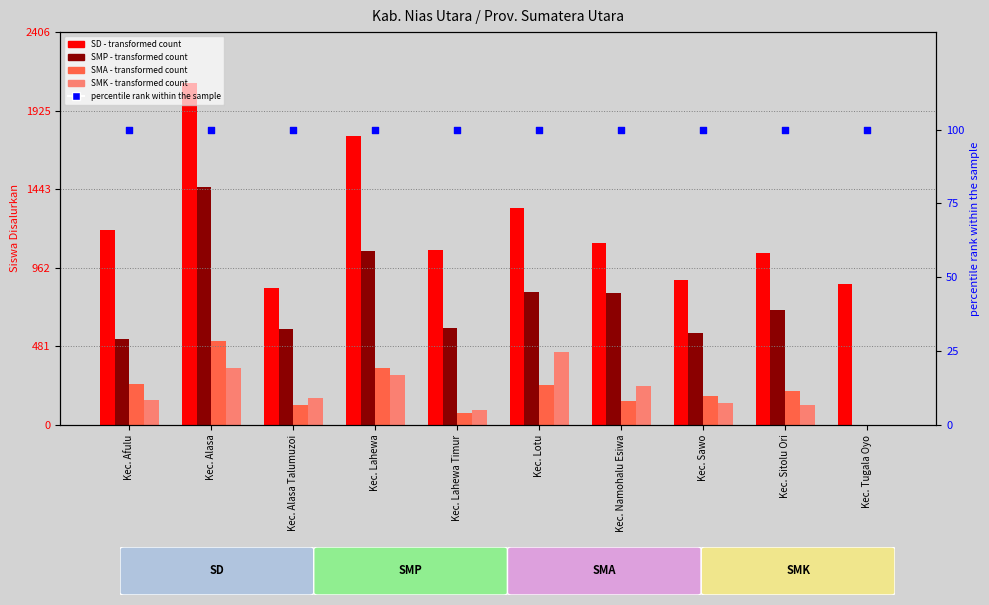

At which category is the sum across all series the highest?

Kec. Alasa